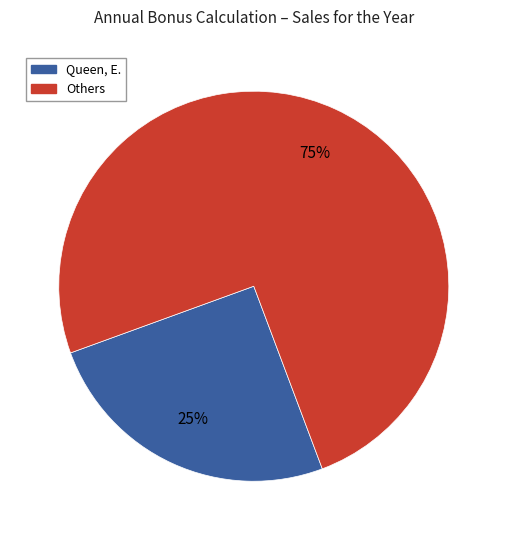

Which category has the smallest portion of the pie?

Queen, E.